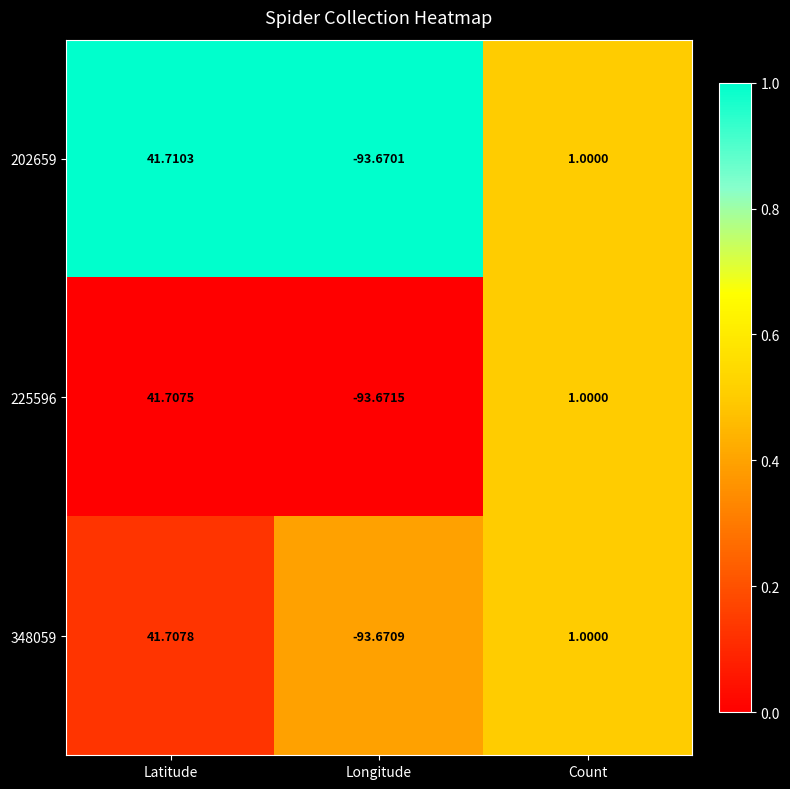

Rank the series at Latitude from lowest to highest value.

225596, 348059, 202659